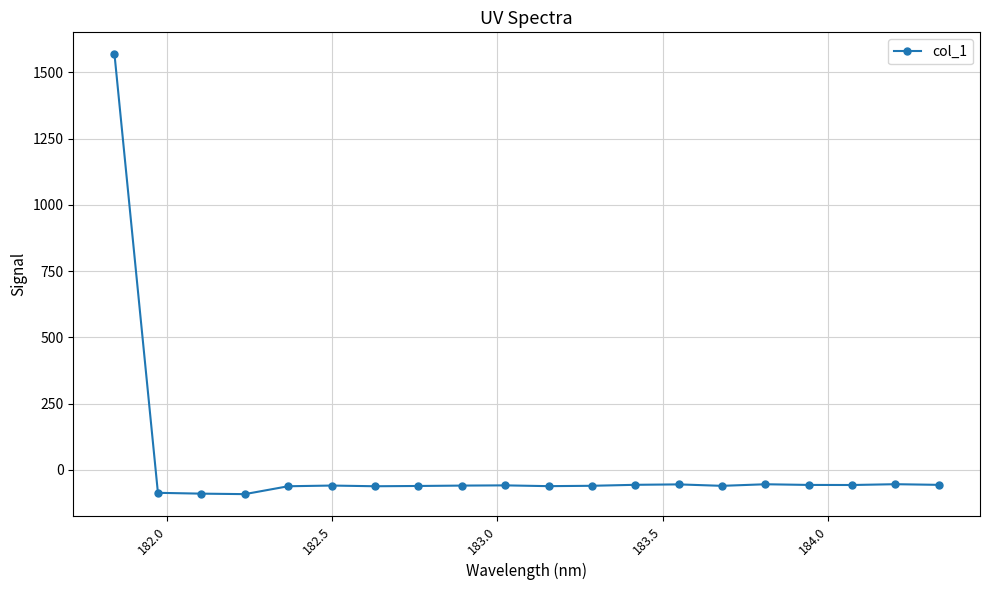

True or false: there are more than 0 points higher than both neighbors.

True